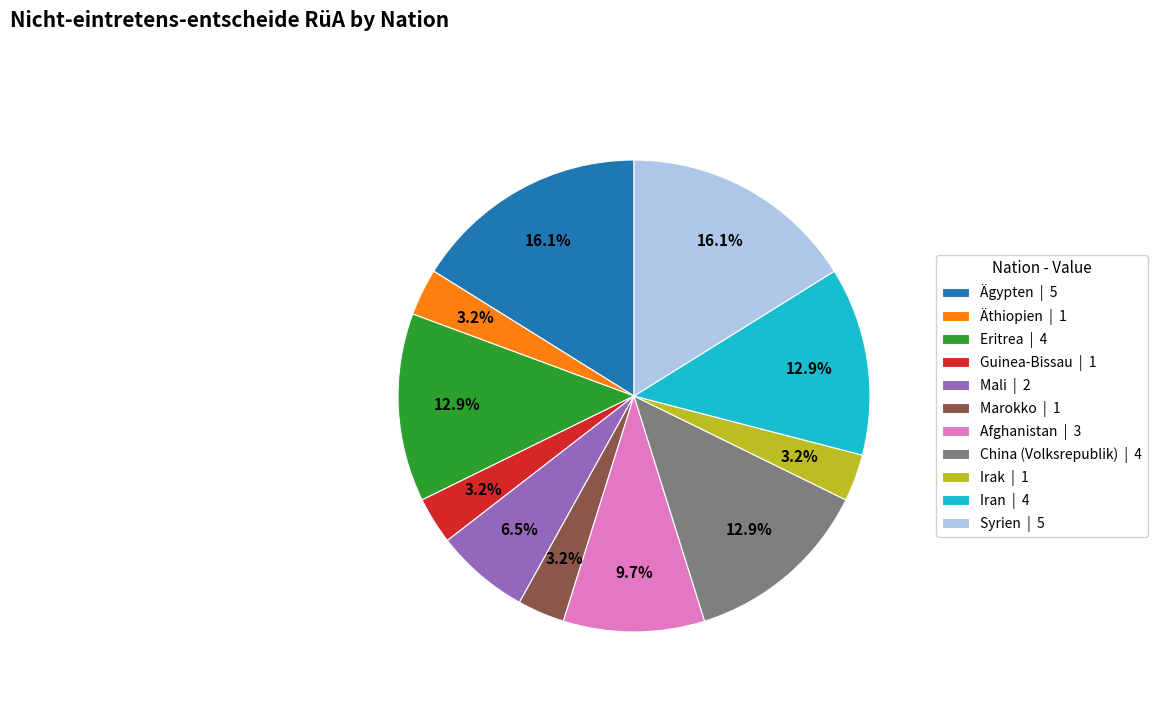

To the nearest percent, what is the difference between the largest and smallest slice percentages?

13%